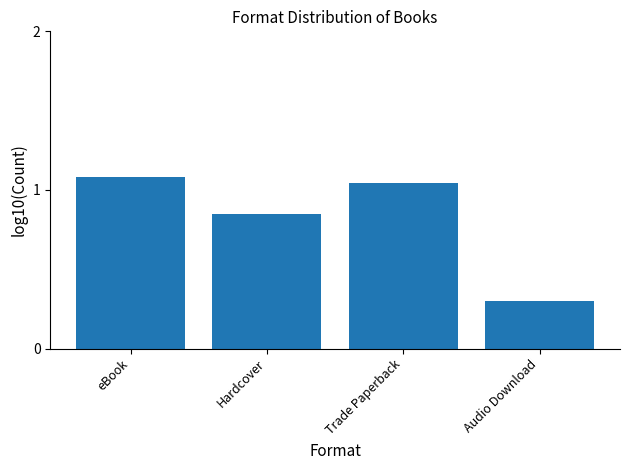

Are the bars grouped side by side (vs. stacked)?

No